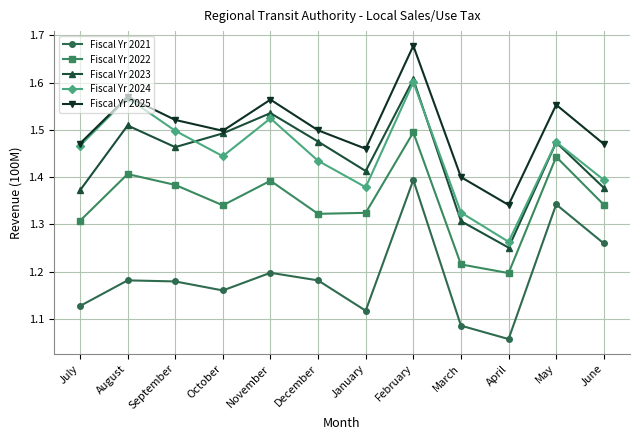

True or false: Fiscal Yr 2023 has a value of 1.5 at August.

True